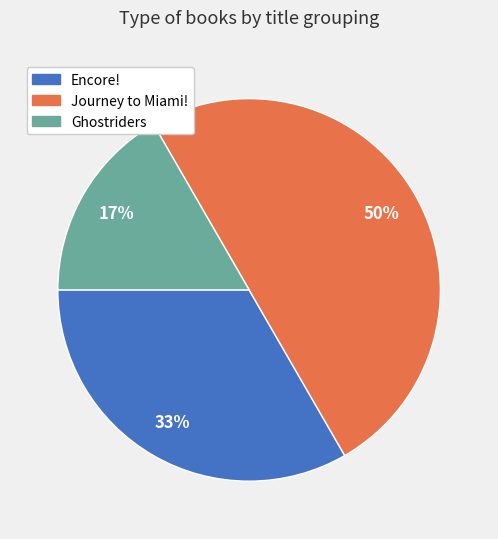

To the nearest percent, what is the difference between the Encore! and Journey to Miami! slice percentages?

17%